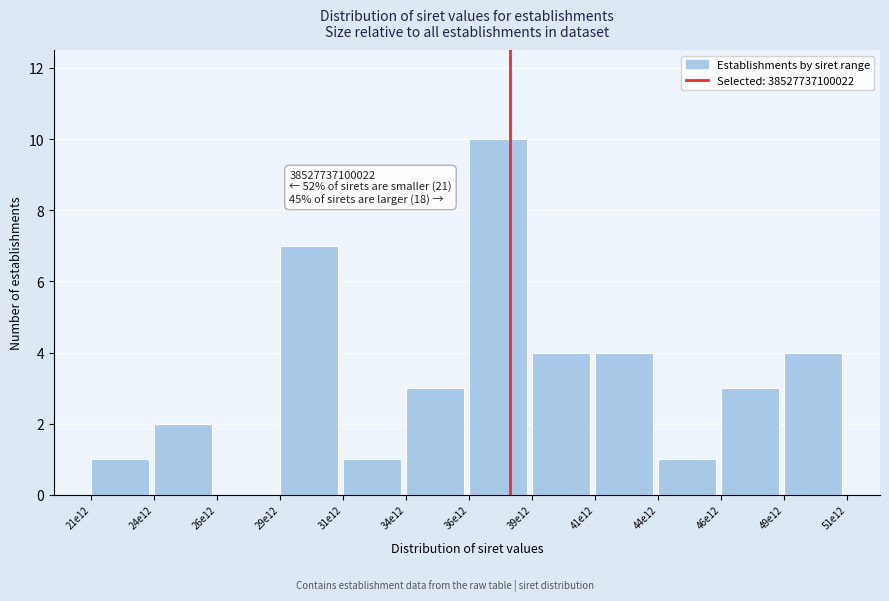

Reading left to right, what are all the values shown in this chart?

21e12=1	24e12=2	26e12=0	29e12=7	31e12=1	34e12=3	36e12=10	39e12=4	41e12=4	44e12=1	46e12=3	49e12=4